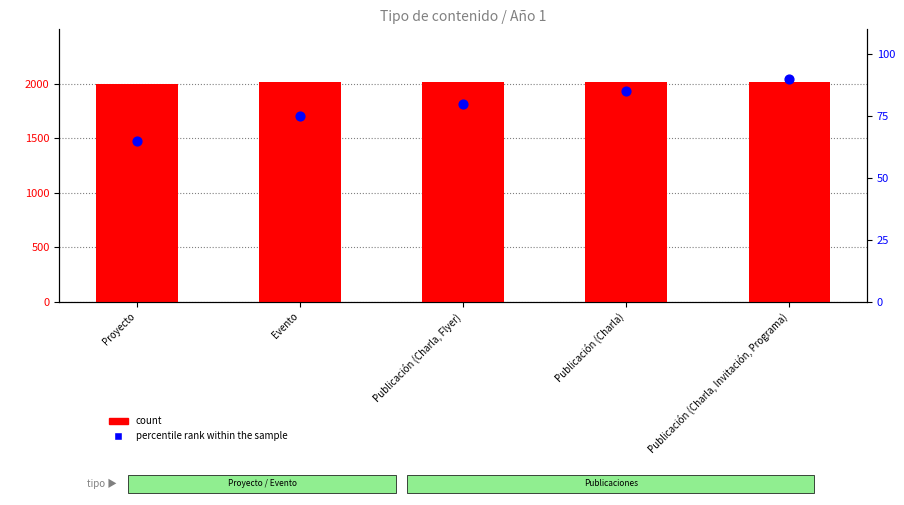

What are all the series names shown in the legend?

count, percentile rank within the sample